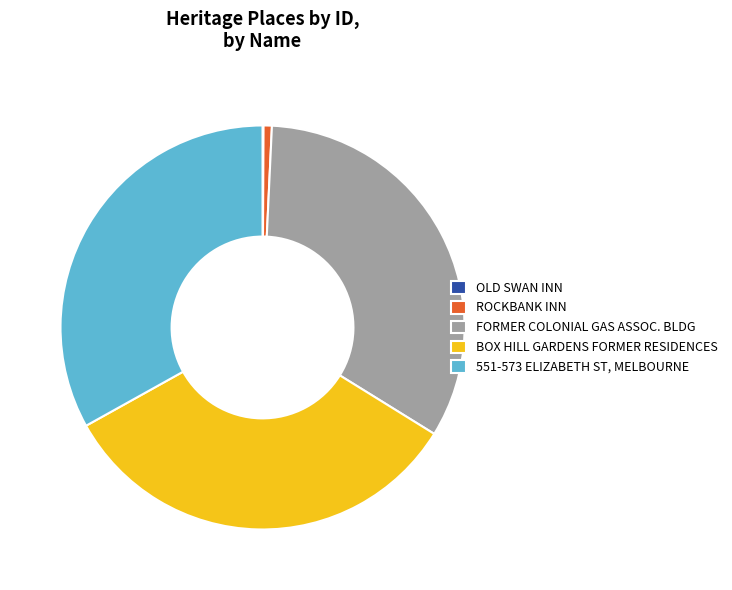

Is the sum of BOX HILL GARDENS FORMER RESIDENCES and 551-573 ELIZABETH ST, MELBOURNE greater than half?

Yes